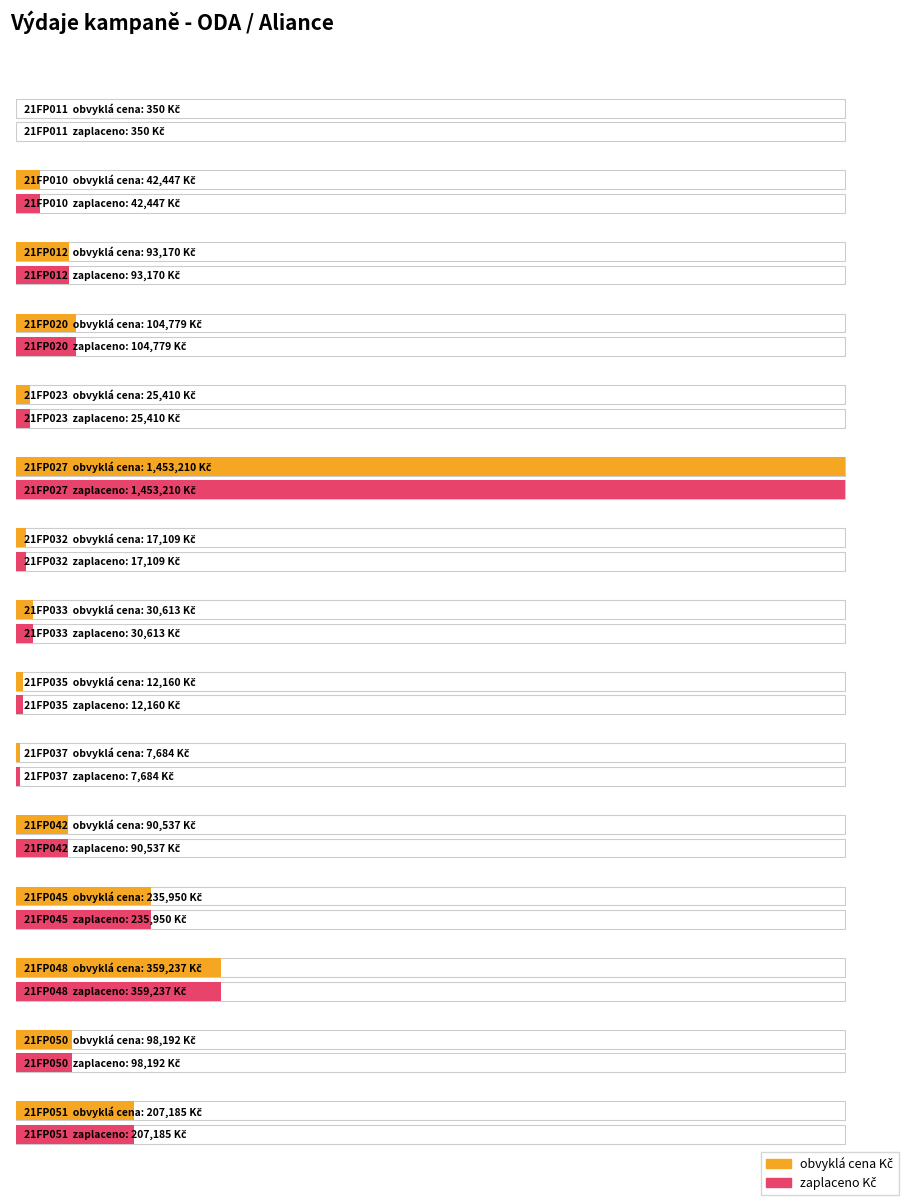

What are all the series names shown in the legend?

obvyklá cena Kč, zaplaceno Kč